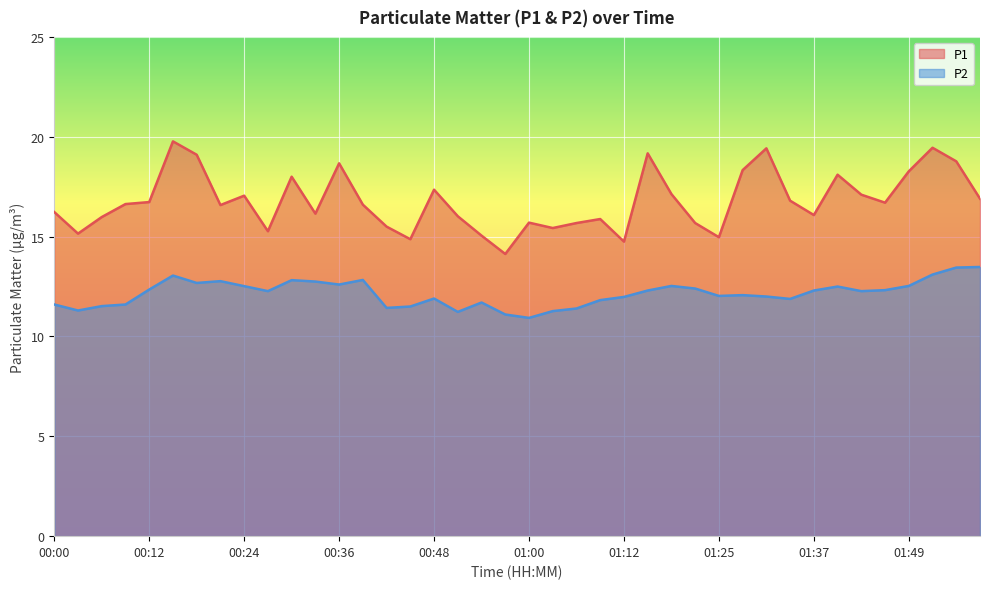

What is the difference between the P2 values at 00:18 and 01:00?

1.8